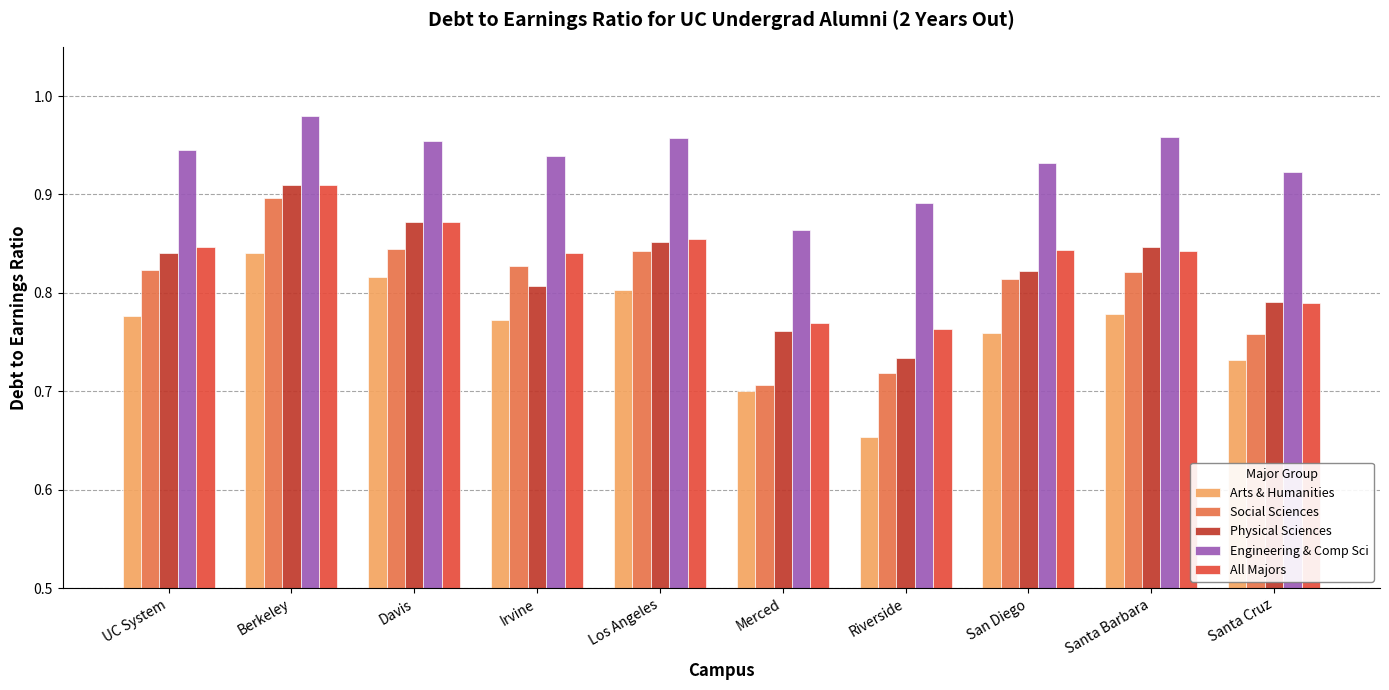

Which category has the highest value across all series?

Berkeley